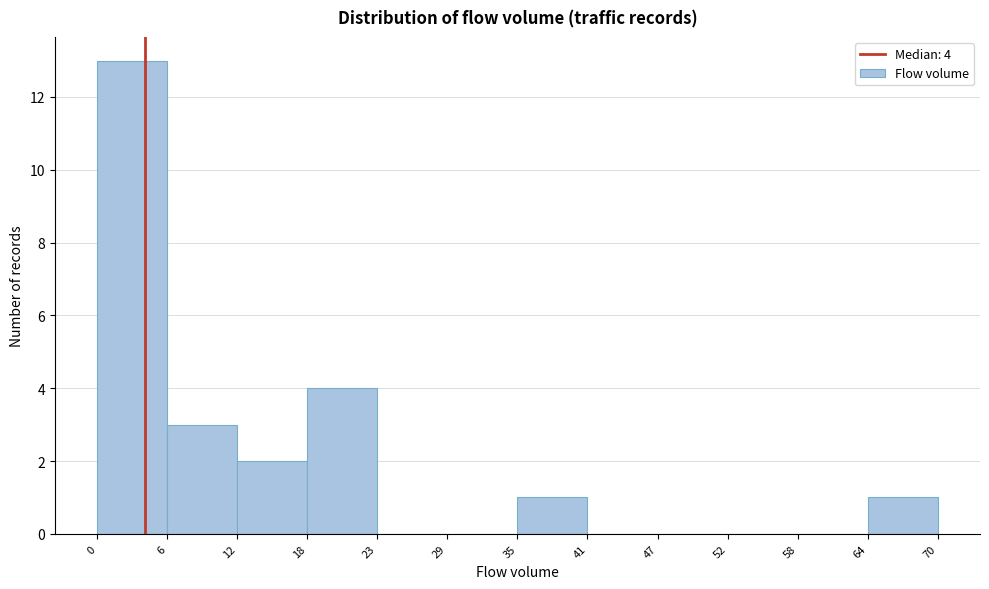

Over which range of the x-axis is the bar tallest?

0 to 6